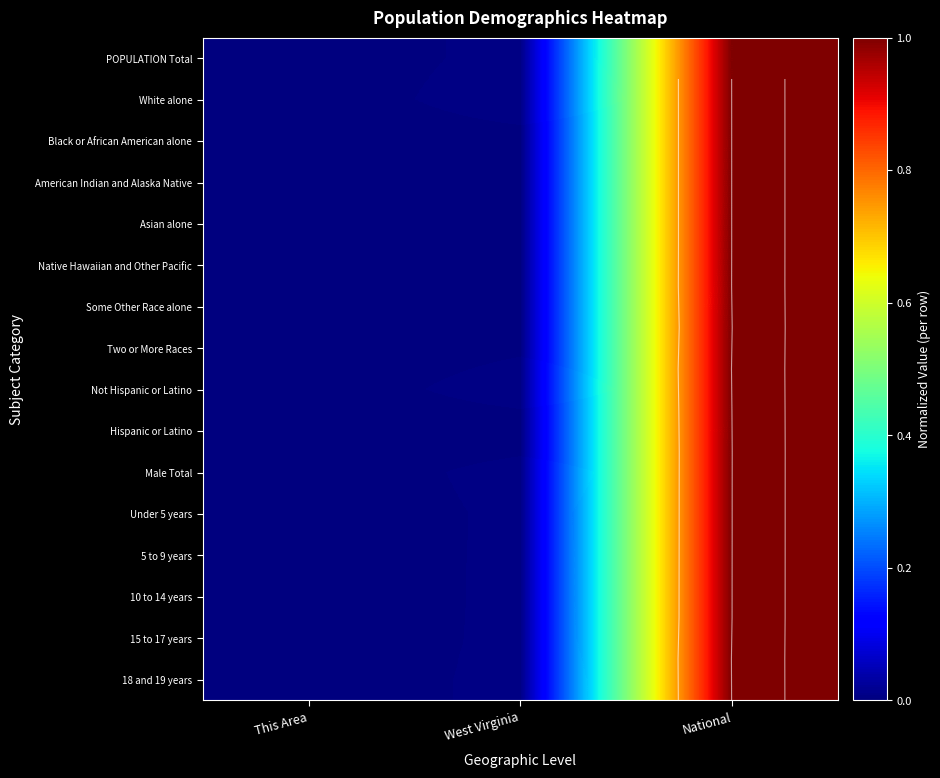

How many categories are shown in the chart?

3